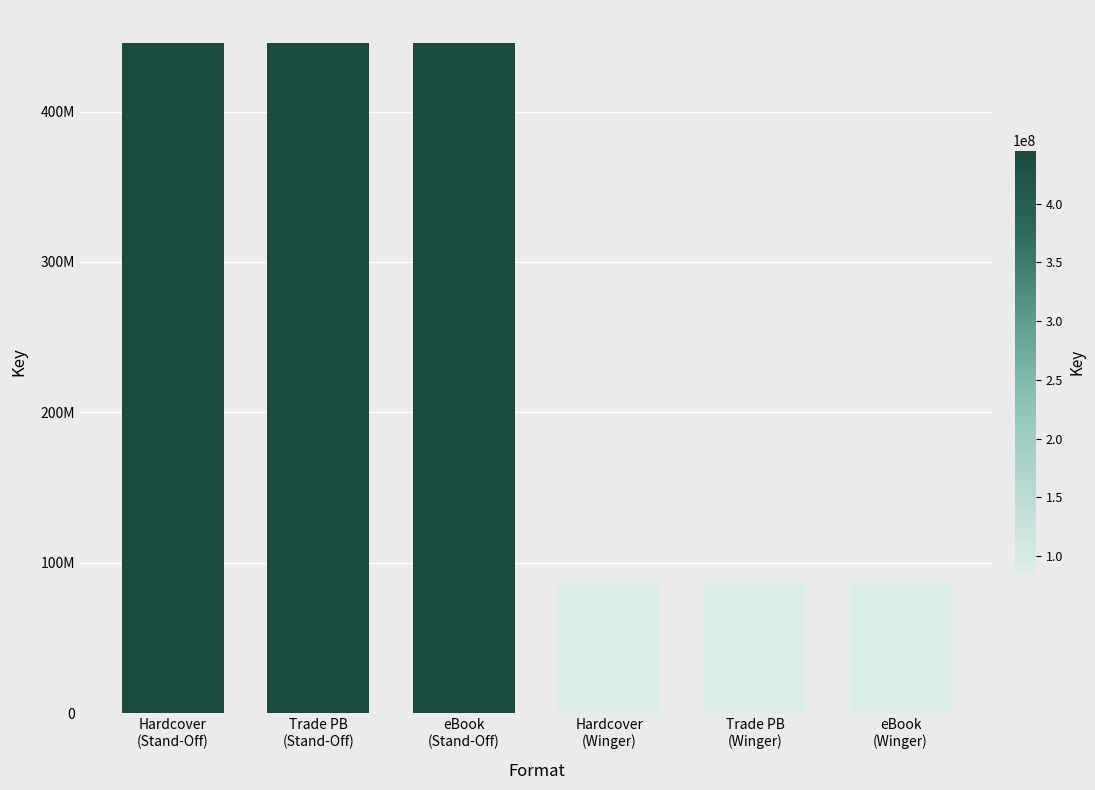

Are the bars horizontal?

No